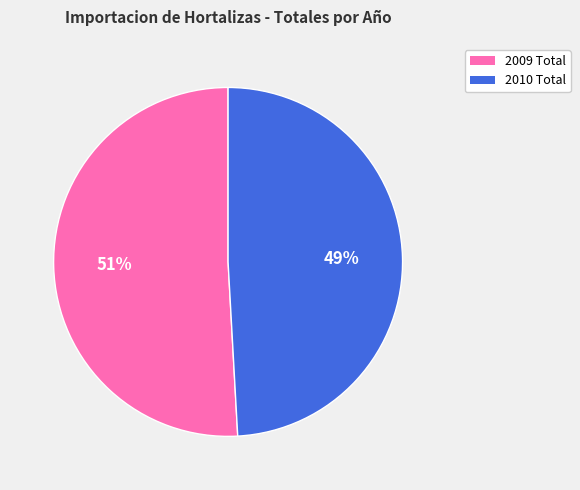

What is the smallest slice in the pie chart?

2010 Total